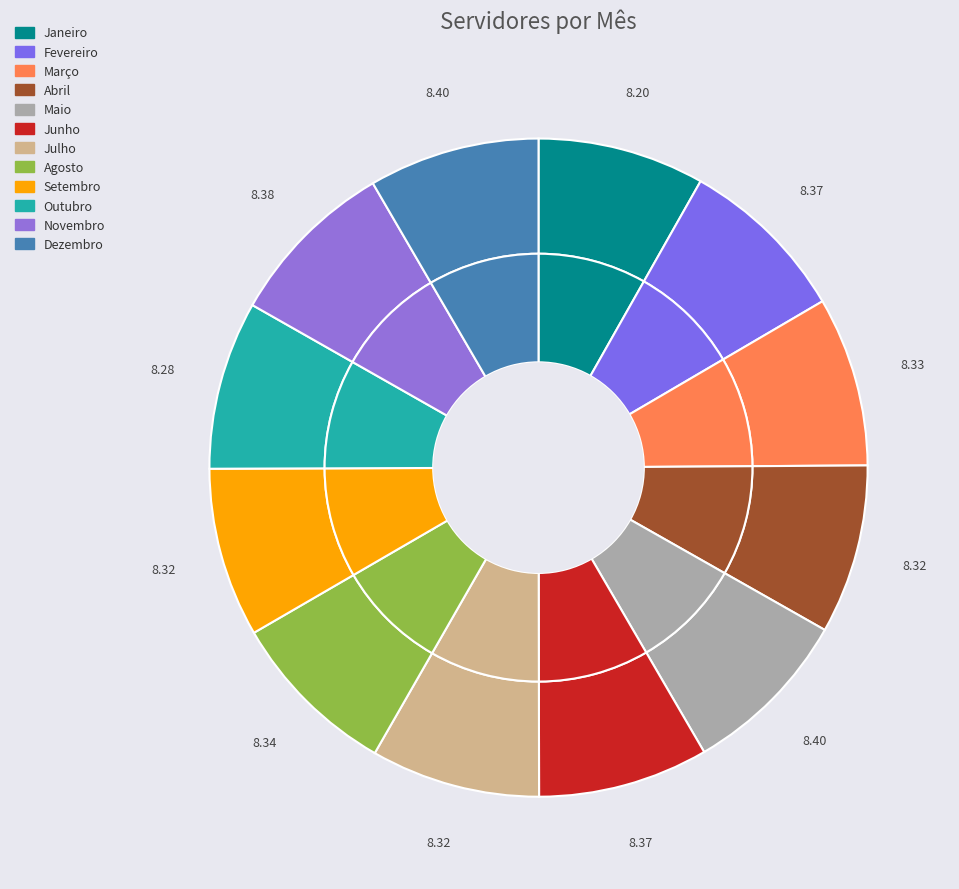

Count the number of slices in the pie.

12